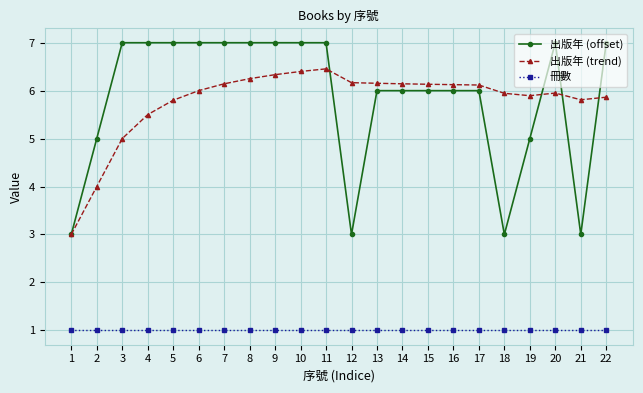

At how many categories does at least one series exceed 4?

21